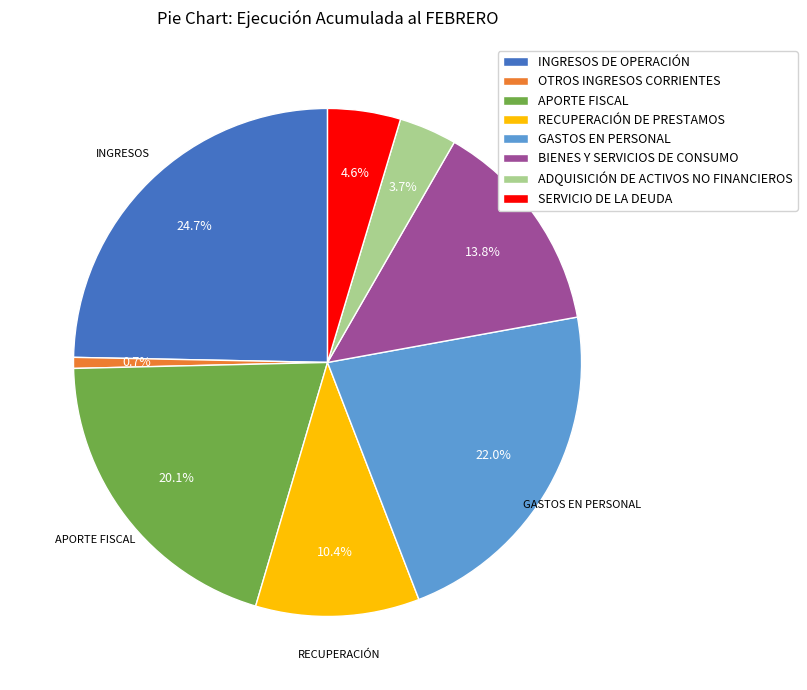

What is the largest slice in the pie chart?

INGRESOS DE OPERACIÓN